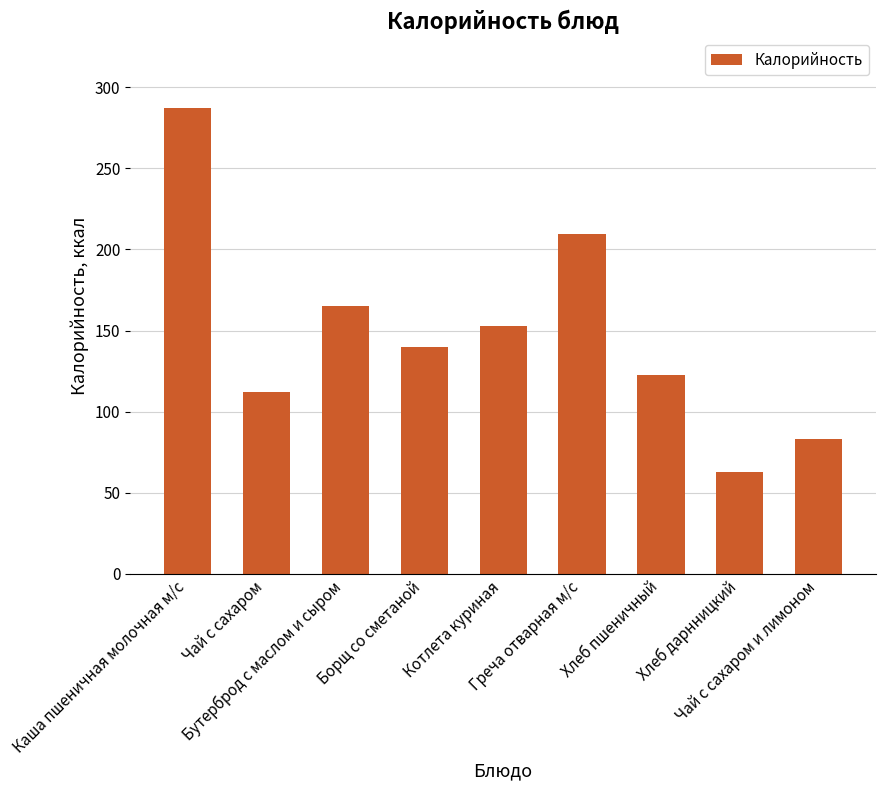

Is it true that the value at Хлеб пшеничный is 122.6?

True